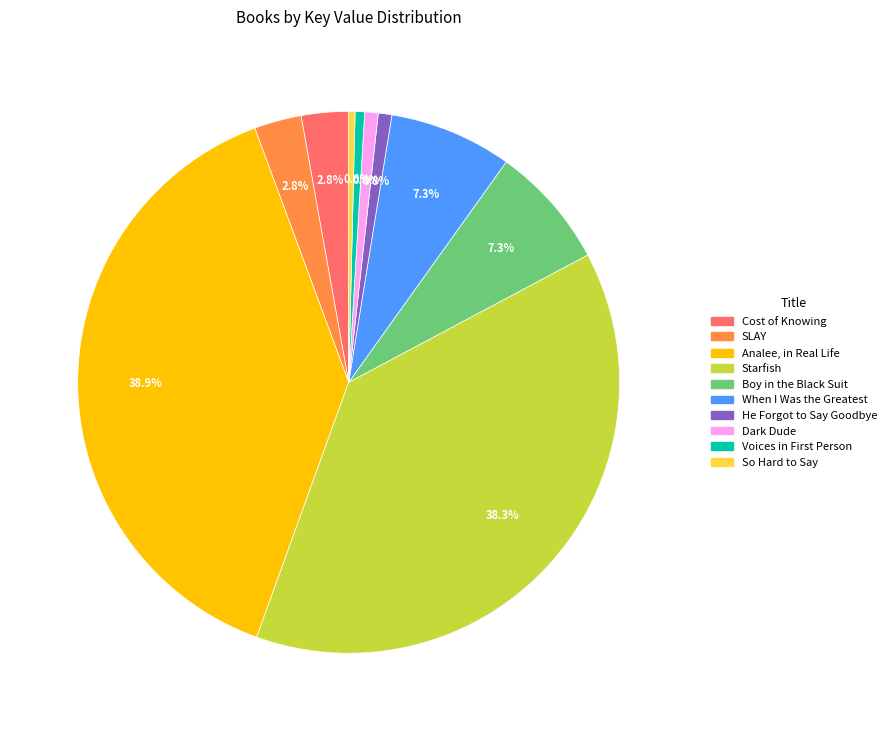

What percentage is the Cost of Knowing slice, to the nearest percent?

3%